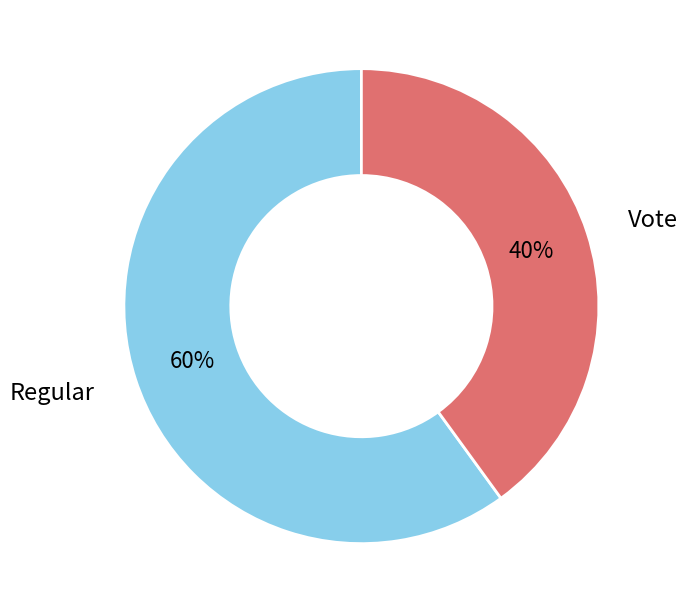

The Vote slice represents 26% of the pie. True or false?

False